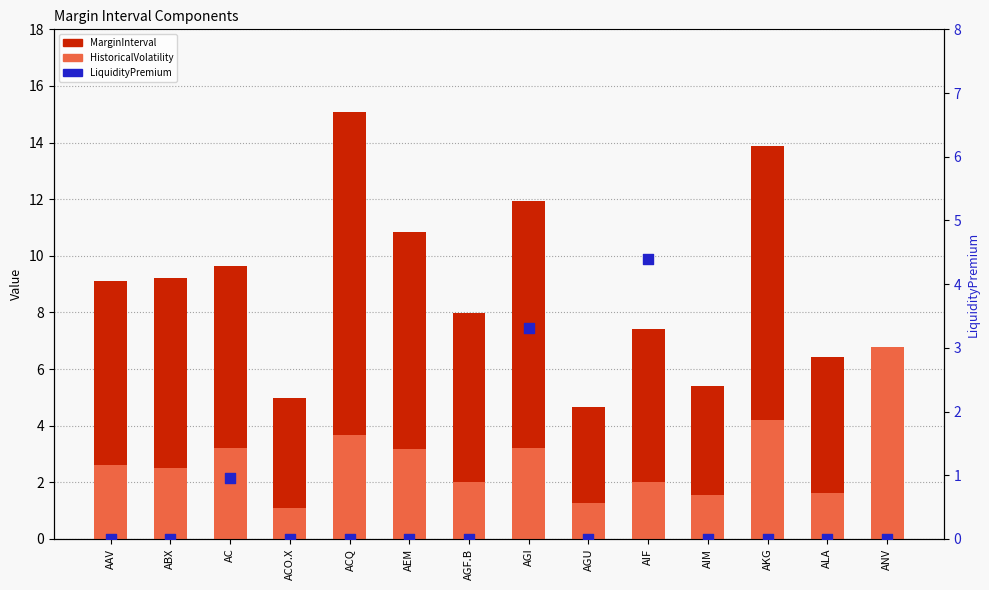

At which category is the sum across all series the highest?

ACQ